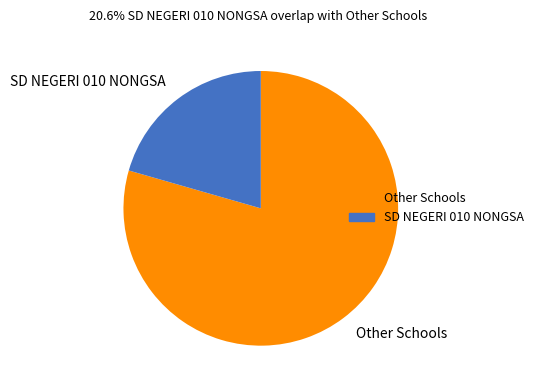

Does any single category account for the majority?

Yes